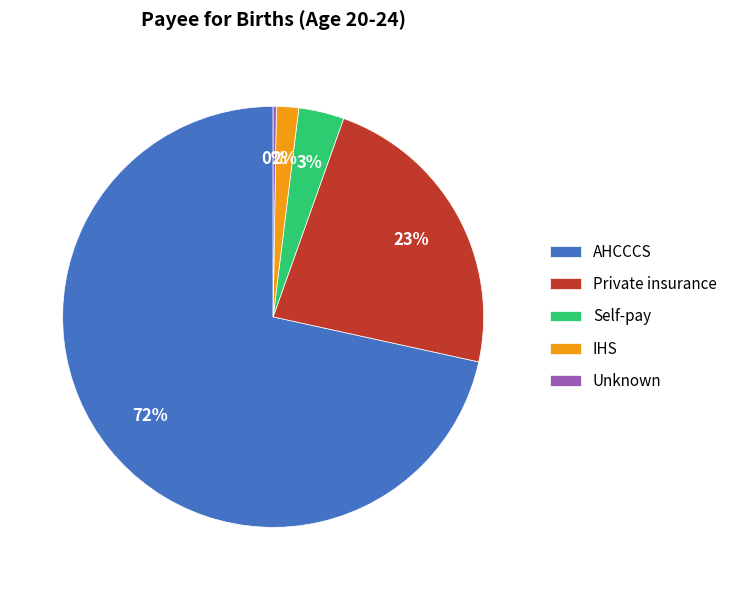

To the nearest percent, what is the difference between the Private insurance and Self-pay slice percentages?

20%